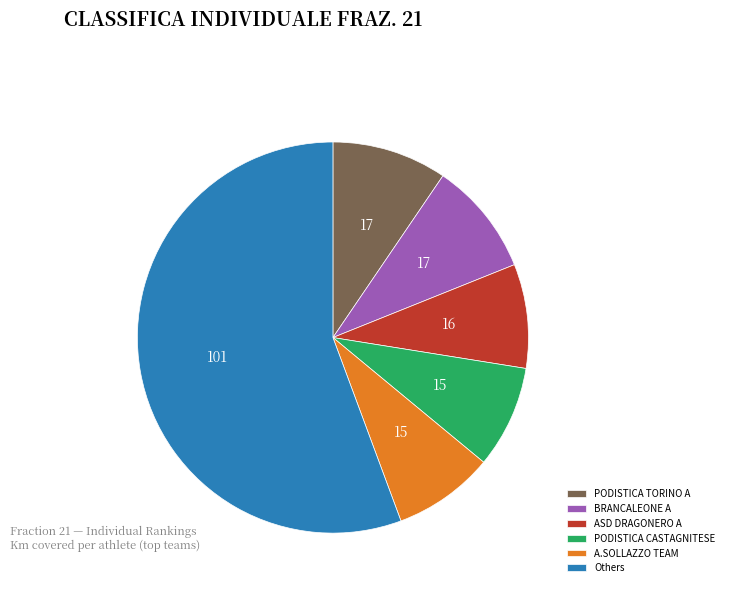

How many slices are in this pie chart?

6